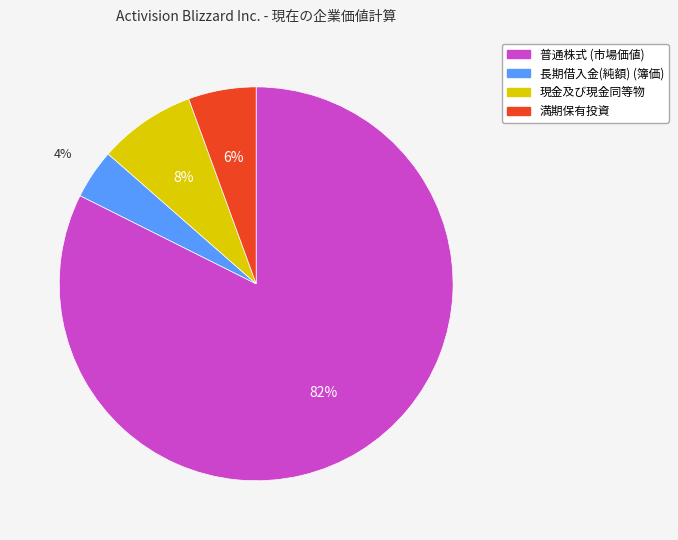

Is the sum of 普通株式 (市場価値) and 長期借入金(純額) (簿価) greater than half?

Yes